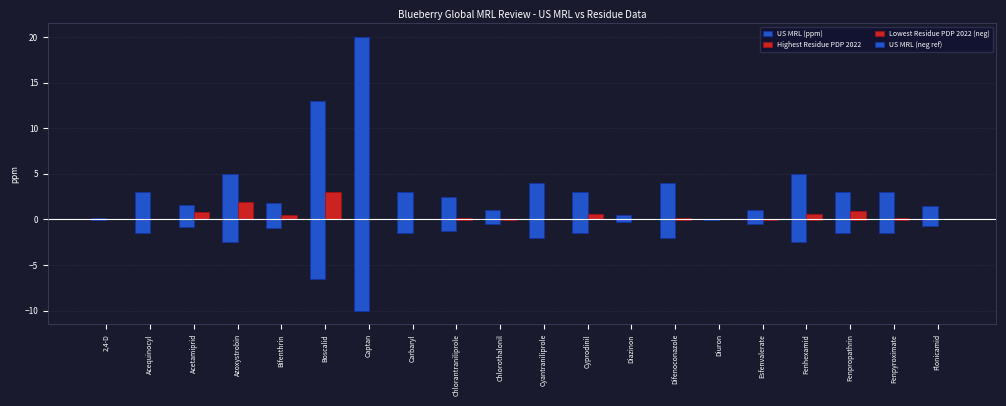

How many groups of bars are there?

20